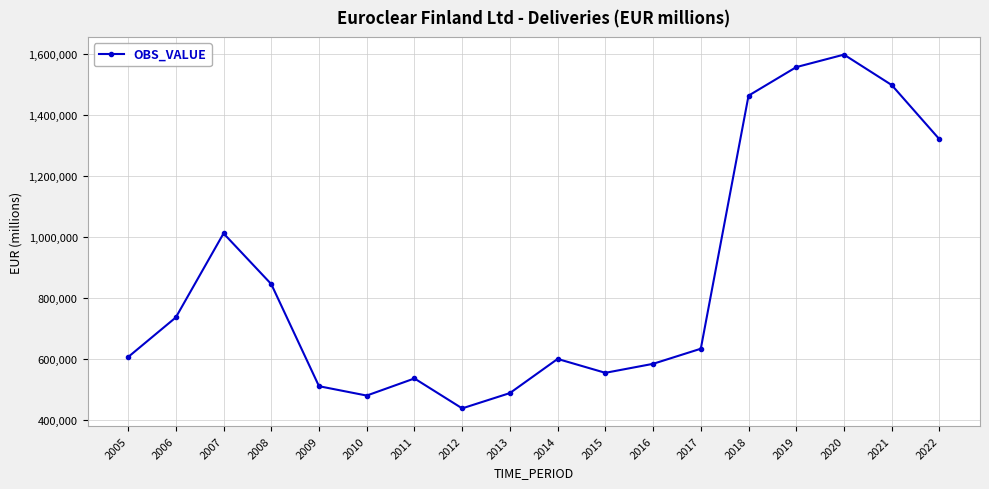

Is this an area chart (filled region under the line)?

No